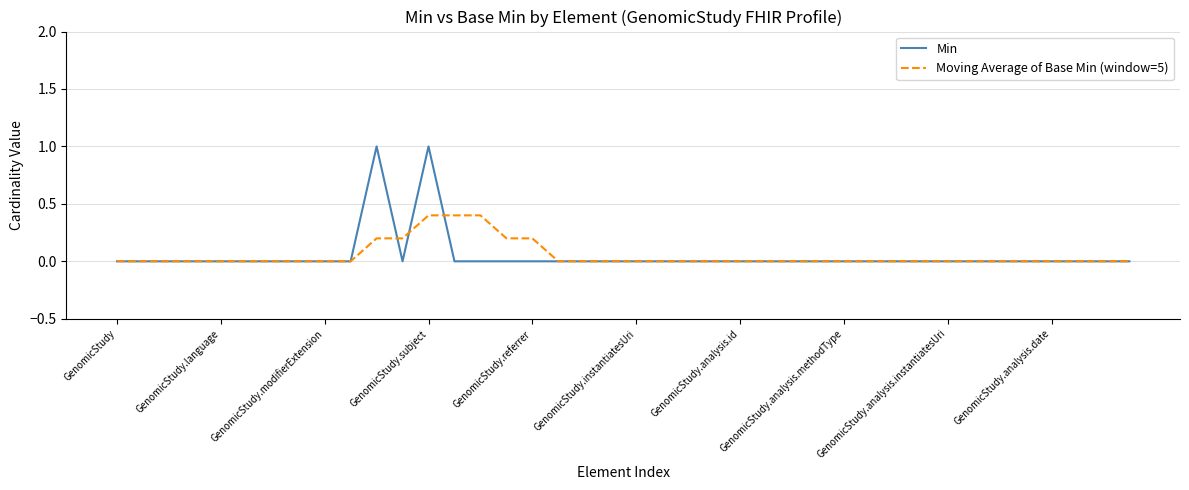

What is the maximum value shown in the chart?

1.0